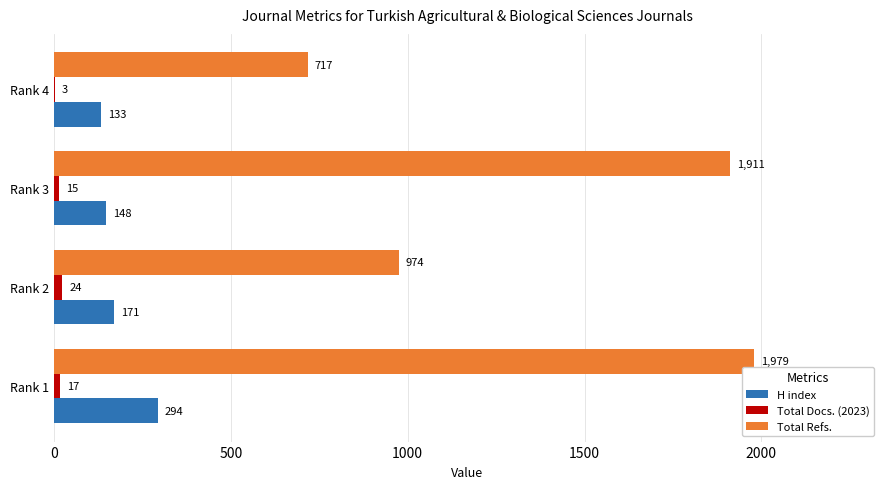

At which label does Total Docs. (2023) reach its peak?

Rank 2